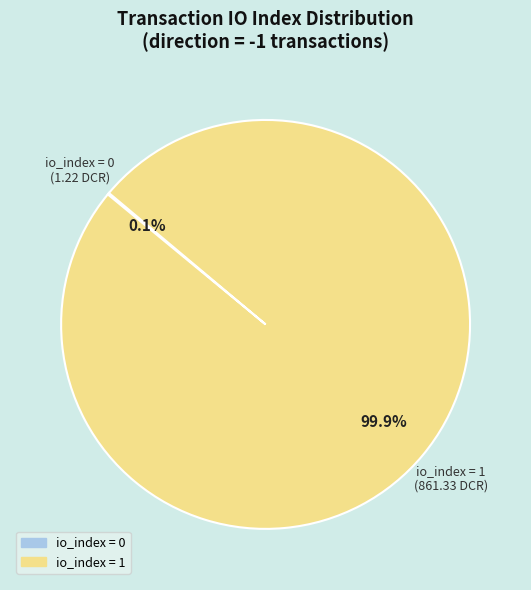

Is there a majority slice in this chart?

Yes